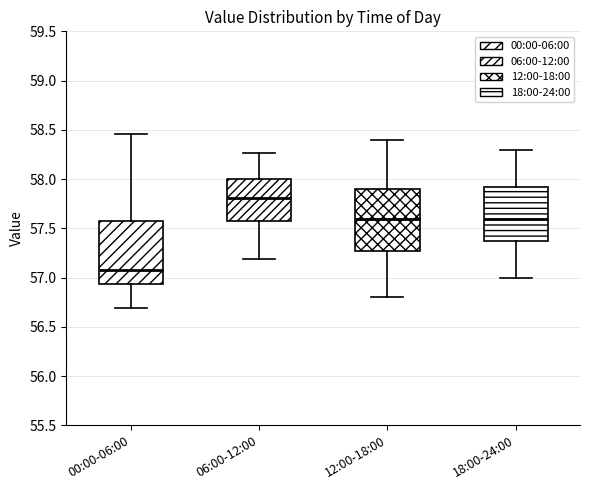

Reading left to right, read every box against the y-axis: the position of its median line, the range the box covers, and the ends of its whiskers. The values are not printed on the chart, so give them approximately, as read against the axis.

00:00-06:00: median 57.10, box 56.95 to 57.55, whiskers 56.70 to 58.45
06:00-12:00: median 57.80, box 57.60 to 58.00, whiskers 57.20 to 58.25
12:00-18:00: median 57.60, box 57.30 to 57.90, whiskers 56.80 to 58.40
18:00-24:00: median 57.60, box 57.40 to 57.95, whiskers 57.00 to 58.30